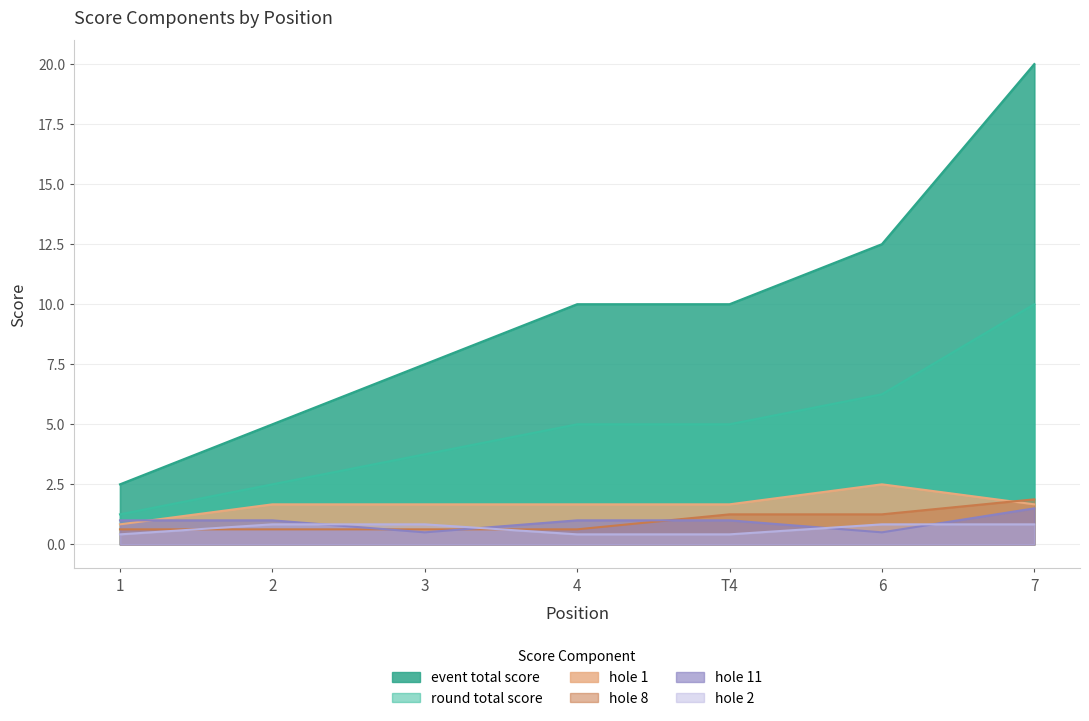

Reading left to right, transcribe all the data shown in this chart.

event_total_score: 1=2.5	2=5.0	3=7.5	4=10.0	T4=10.0	6=12.5	7=20.0
round_total_score: 1=1.2	2=2.5	3=3.8	4=5.0	T4=5.0	6=6.2	7=10.0
hole_1: 1=0.8	2=1.7	3=1.7	4=1.7	T4=1.7	6=2.5	7=1.7
hole_8: 1=0.6	2=0.6	3=0.6	4=0.6	T4=1.2	6=1.2	7=1.9
hole_11: 1=1.0	2=1.0	3=0.5	4=1.0	T4=1.0	6=0.5	7=1.5
hole_2: 1=0.4	2=0.8	3=0.8	4=0.4	T4=0.4	6=0.8	7=0.8